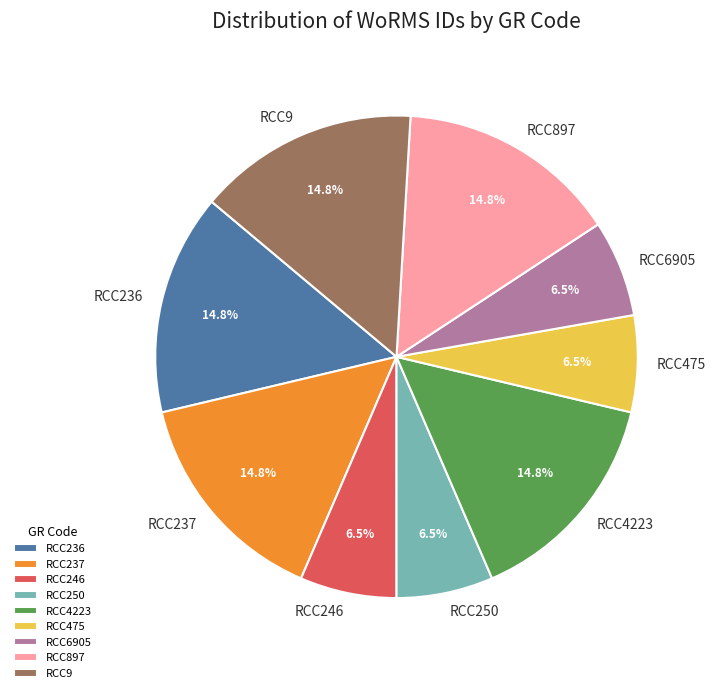

The RCC236 slice represents 15% of the pie. True or false?

True